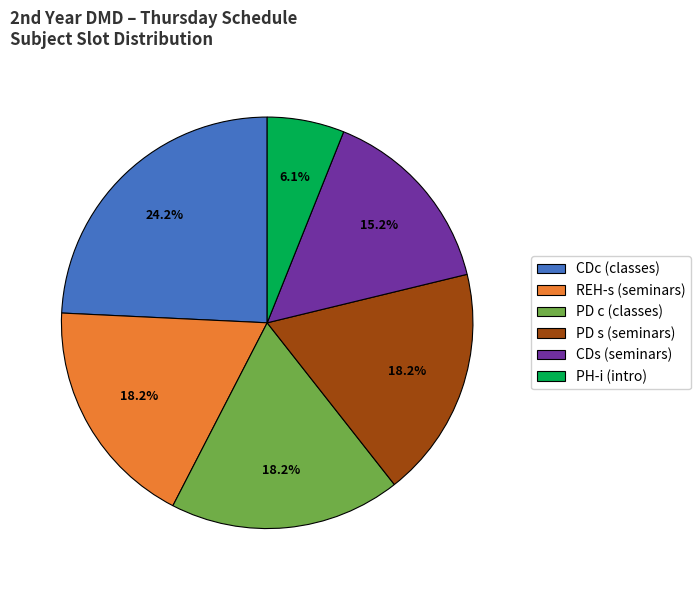

How many segments does this pie chart have?

6